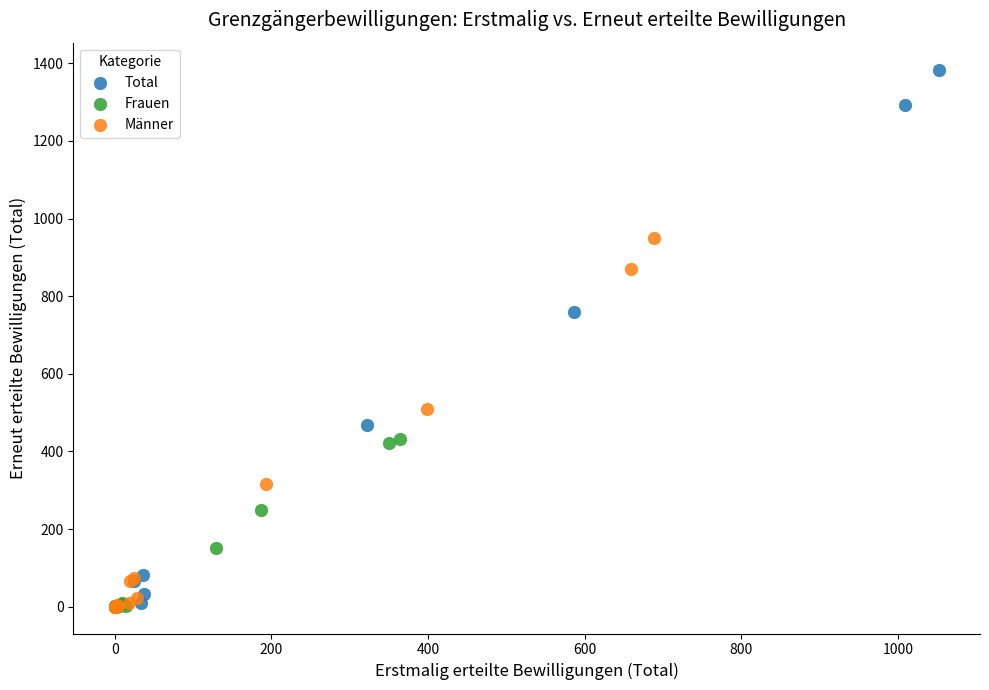

Which series contains the highest Y value?

Total